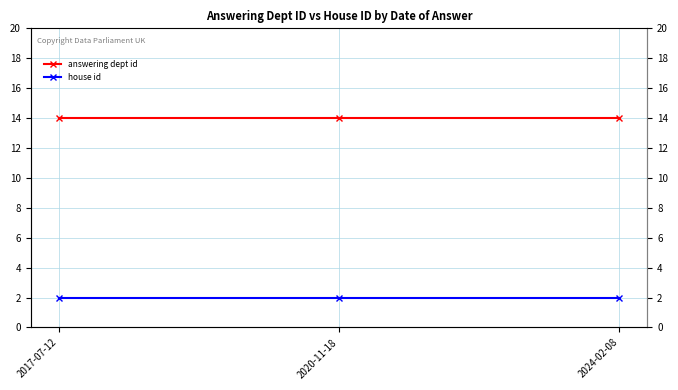

What is the value of the house id point at the 3rd from the left?

2